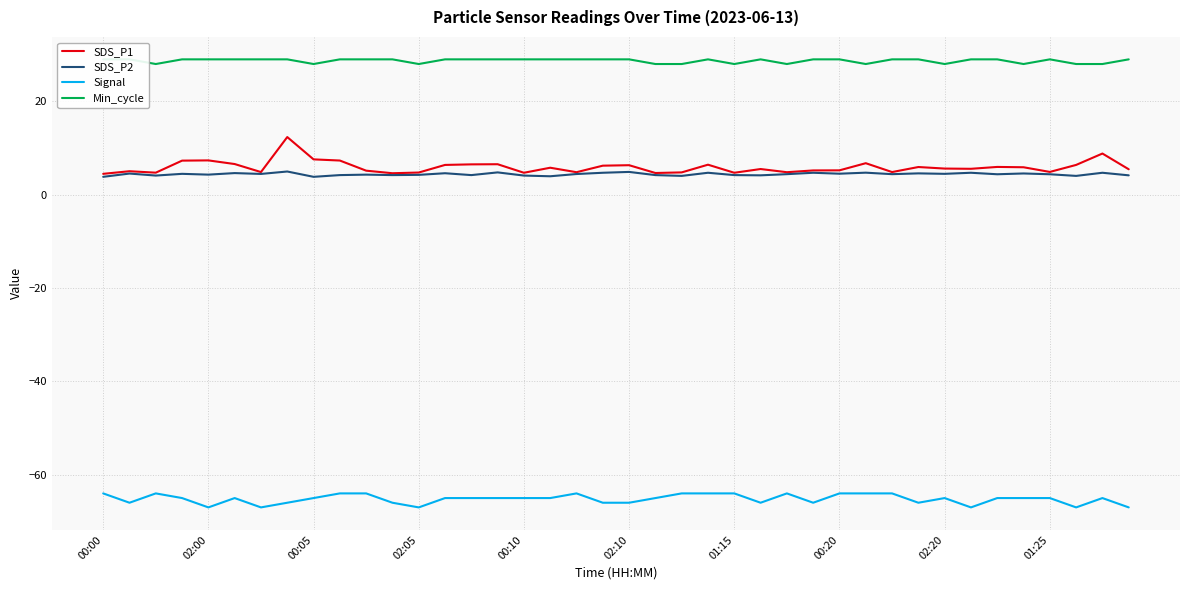

The value of SDS_P2 at 15 is 2.8. True or false?

False